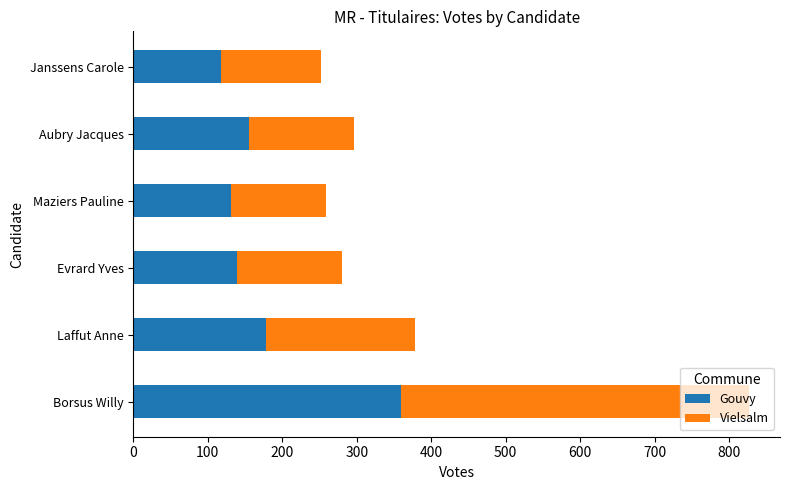

What is the approximate value of Gouvy at Aubry Jacques?

156